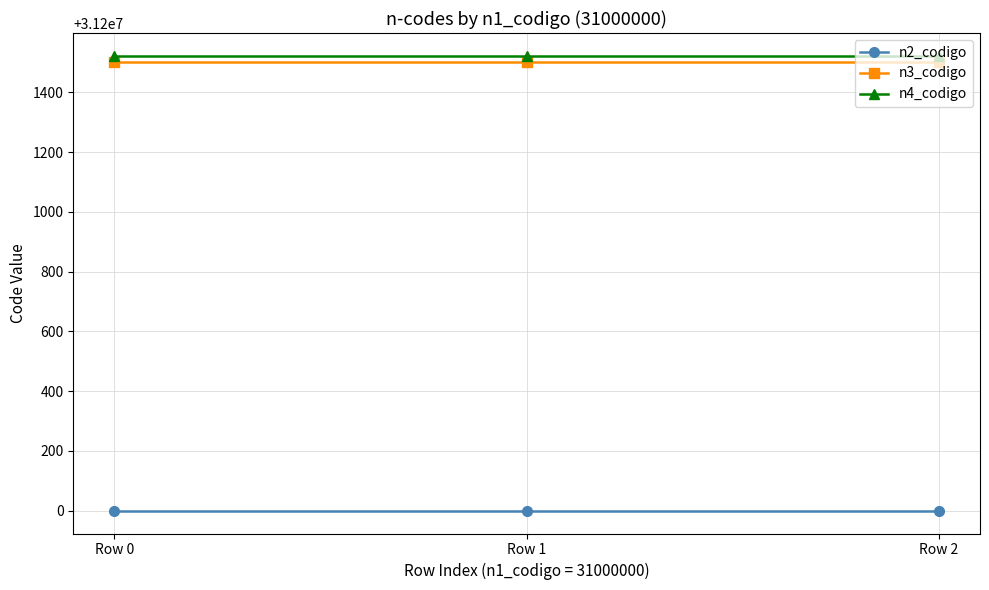

What is the value of the n3_codigo point at the 1st from the left?

31201500